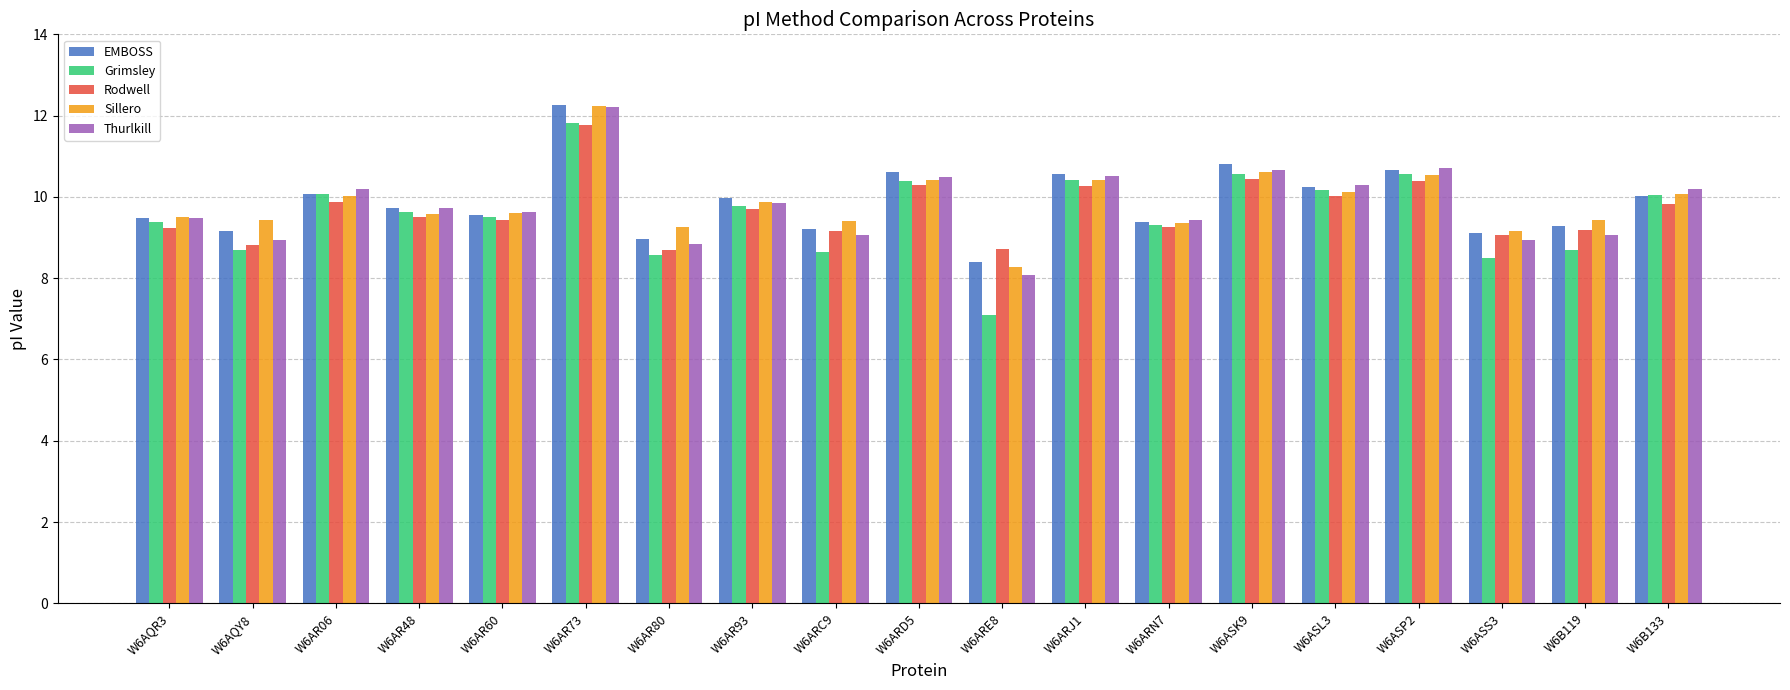

What value does the Rodwell series have at W6ARD5?

10.3